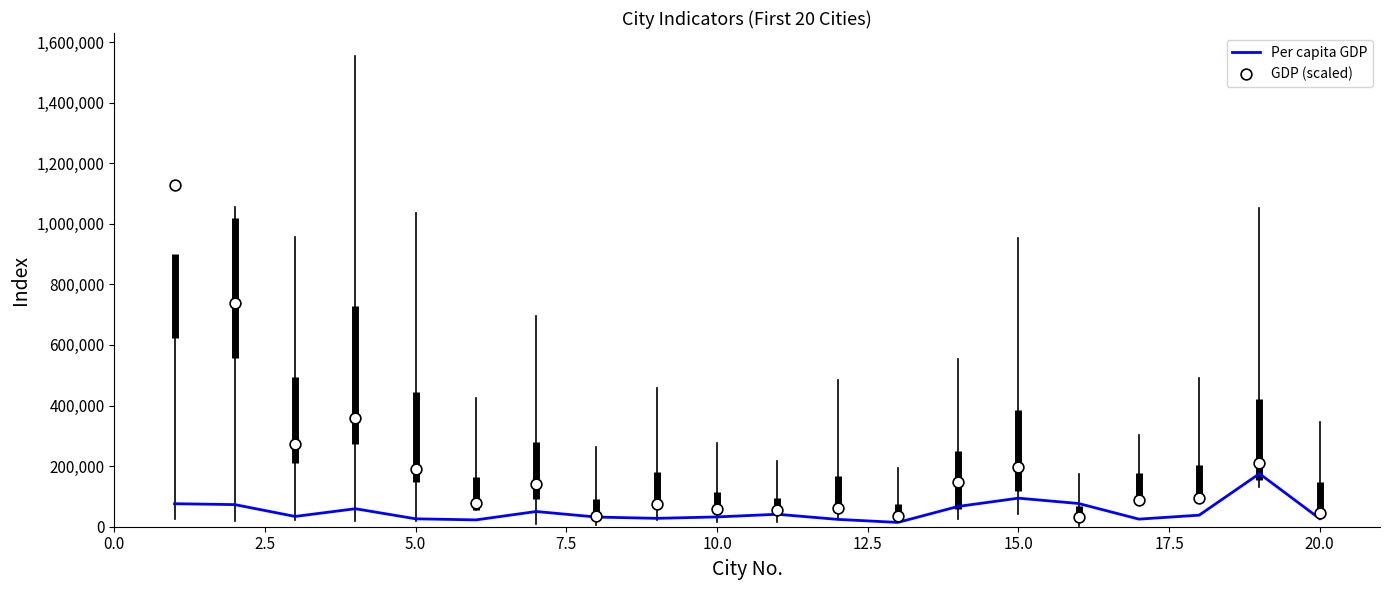

Which series contains the lowest Y value?

Per capita GDP